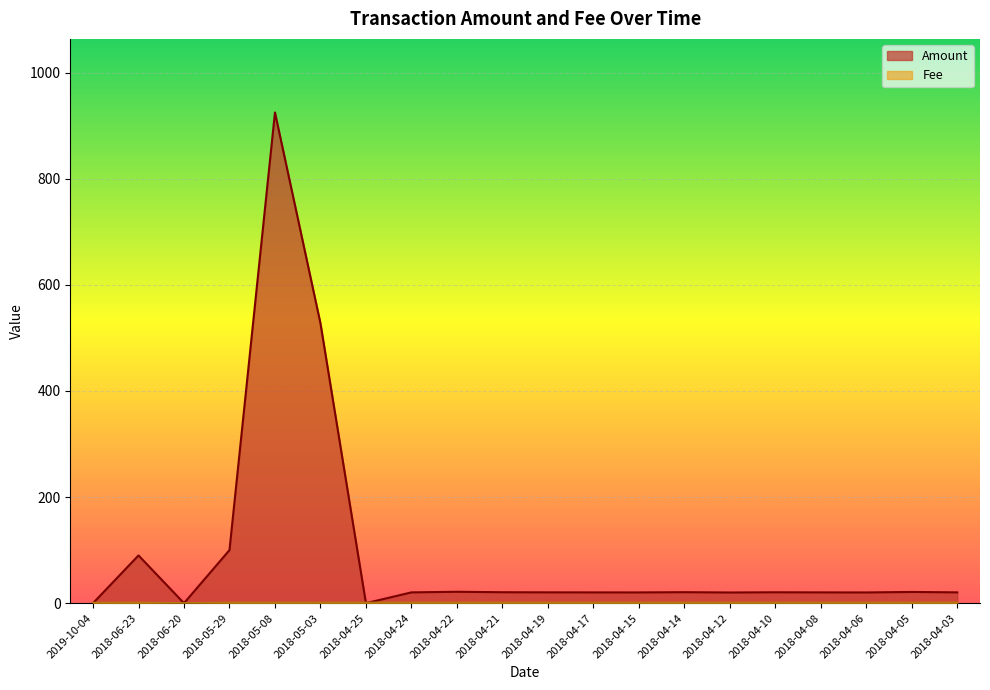

Reading left to right, transcribe all the data shown in this chart.

Amount: 0.0	90.0	0.0	100.0	925.0	527.5	0.0	20.3	21.5	20.6	20.4	20.3	20.3	20.7	20.1	20.5	20.3	20.2	21.1	20.4
Fee: 0.8	1.0	0.1	1.0	1.0	1.0	1.0	1.0	1.0	1.0	1.0	1.0	1.0	1.0	1.0	1.0	1.0	1.0	1.0	1.0